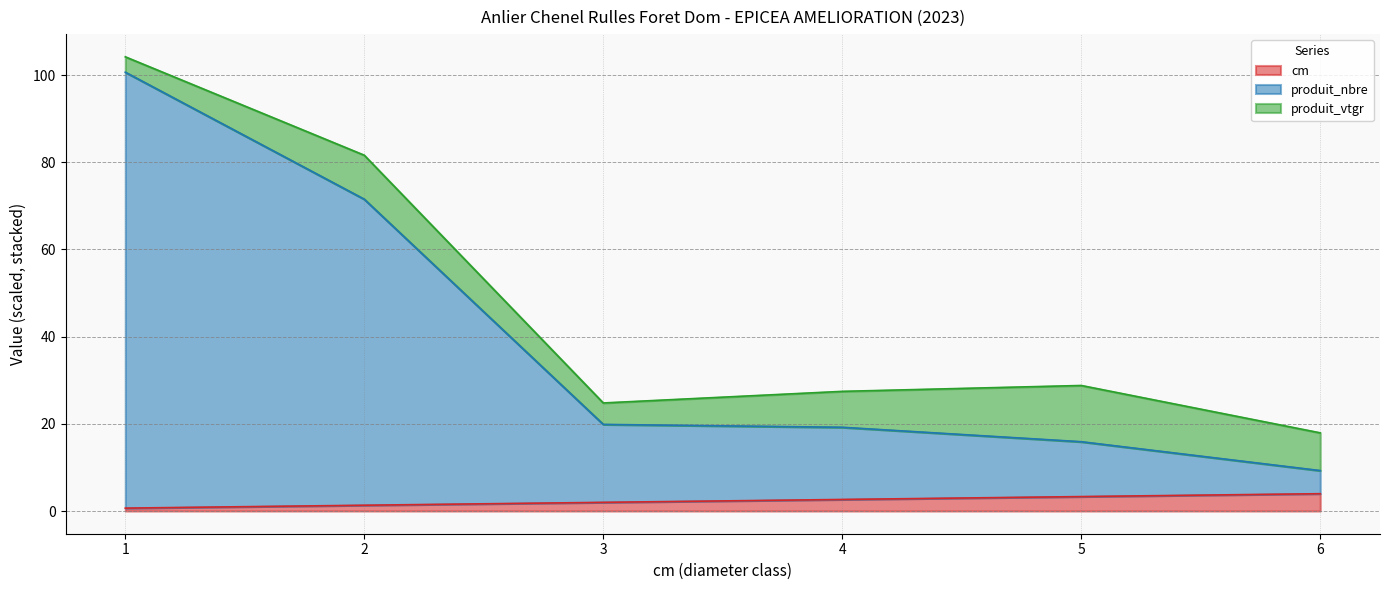

True or false: cm and produit_nbre intersect in this chart.

False